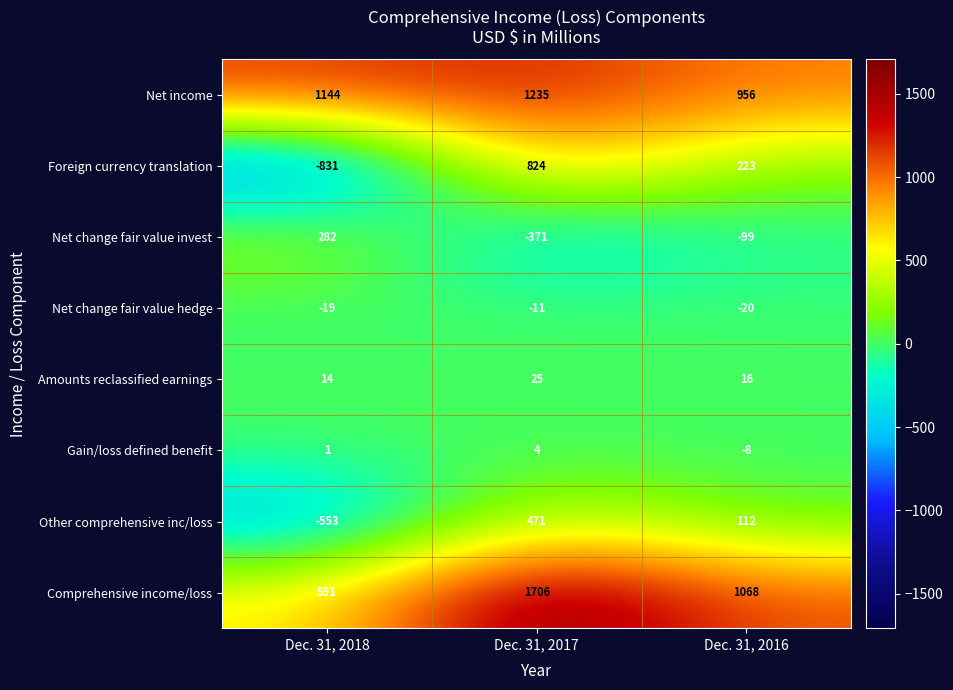

Which series has the widest spread of values?

Foreign currency translation